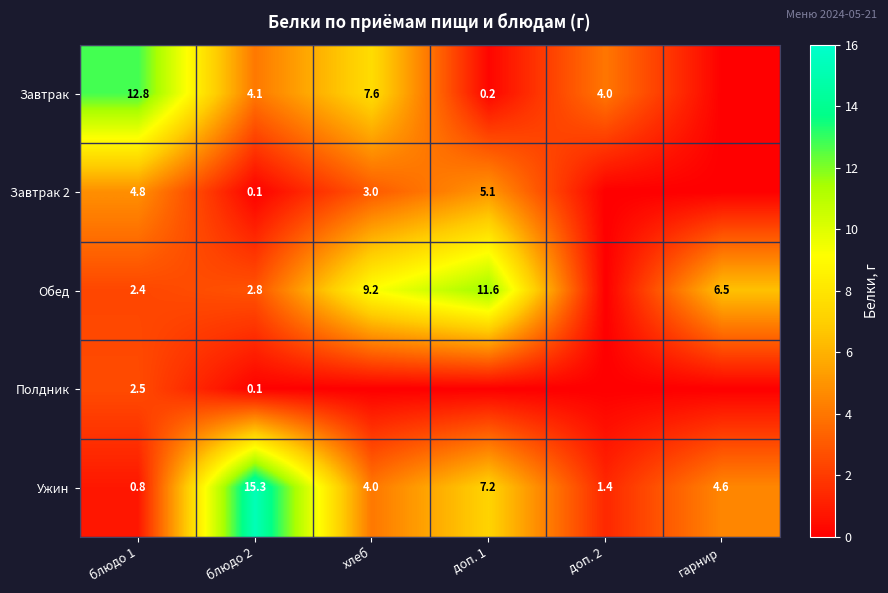

List the labels in order of Ужин value, smallest first.

блюдо 1, доп. 2, хлеб, гарнир, доп. 1, блюдо 2